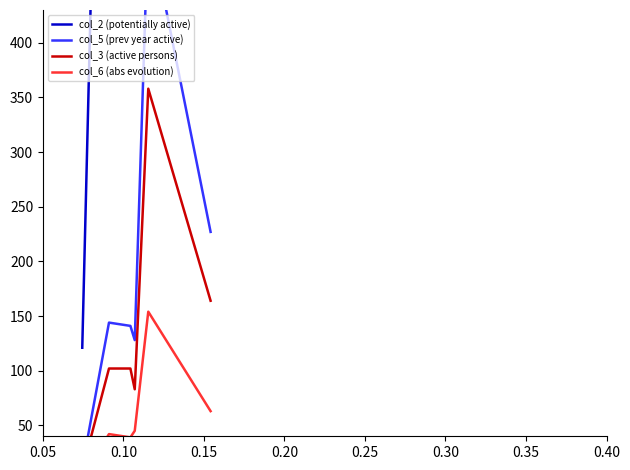

True or false: col_6 (abs evolution) has more than 1 interior local peaks.

True